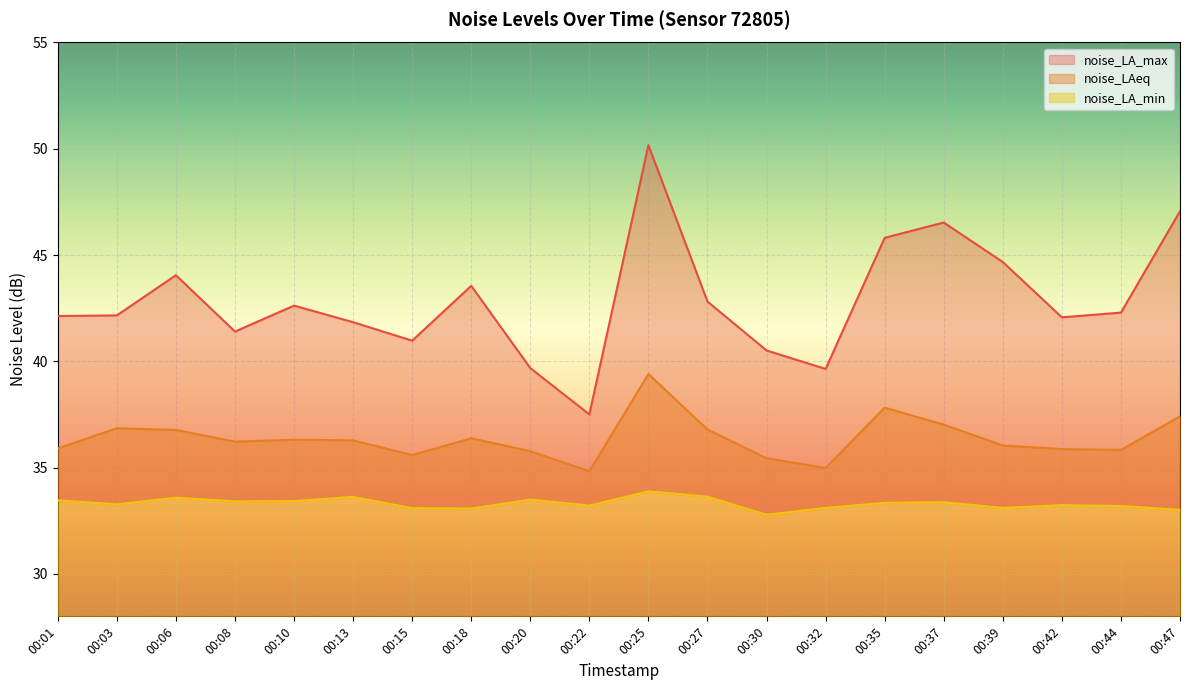

At which category does noise_LA_min reach its first local peak?

00:06